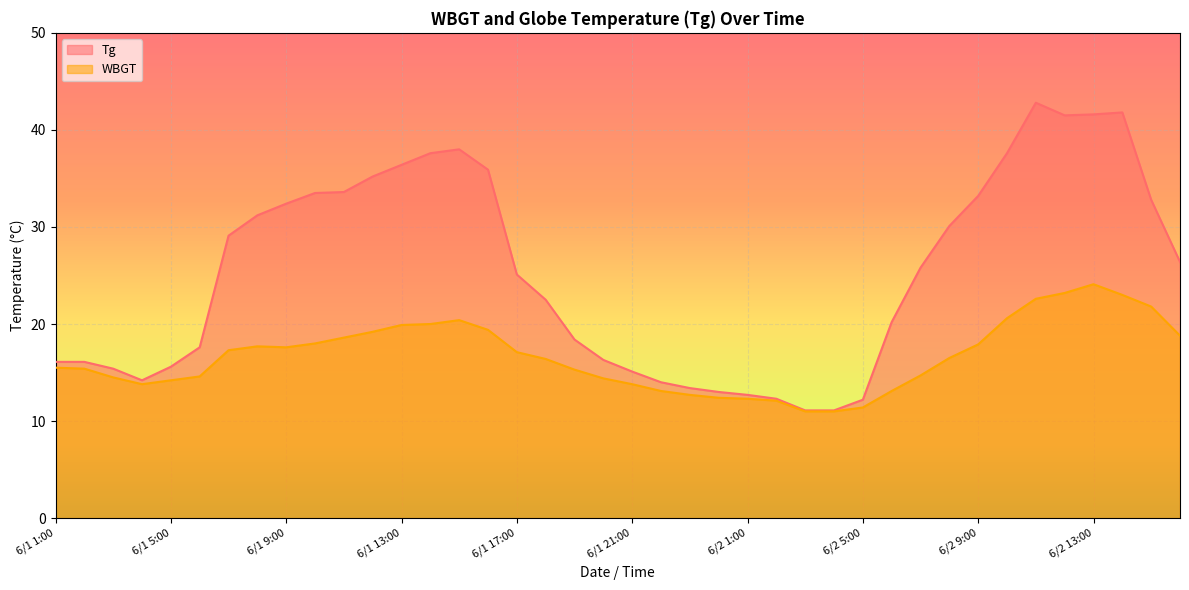

How many data points in WBGT are above 16?

21